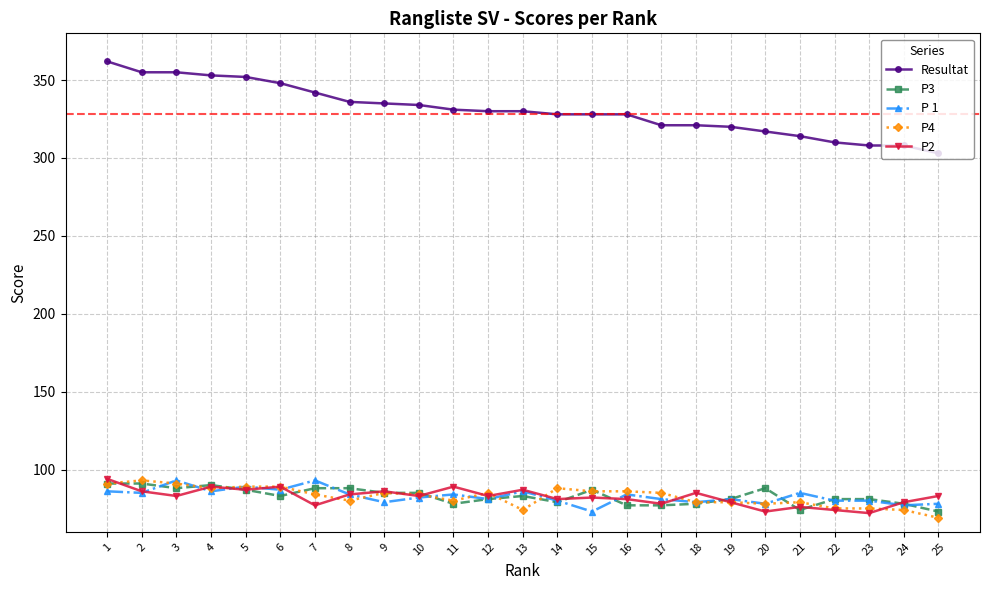

True or false: P2 and Resultat cross at least once.

False